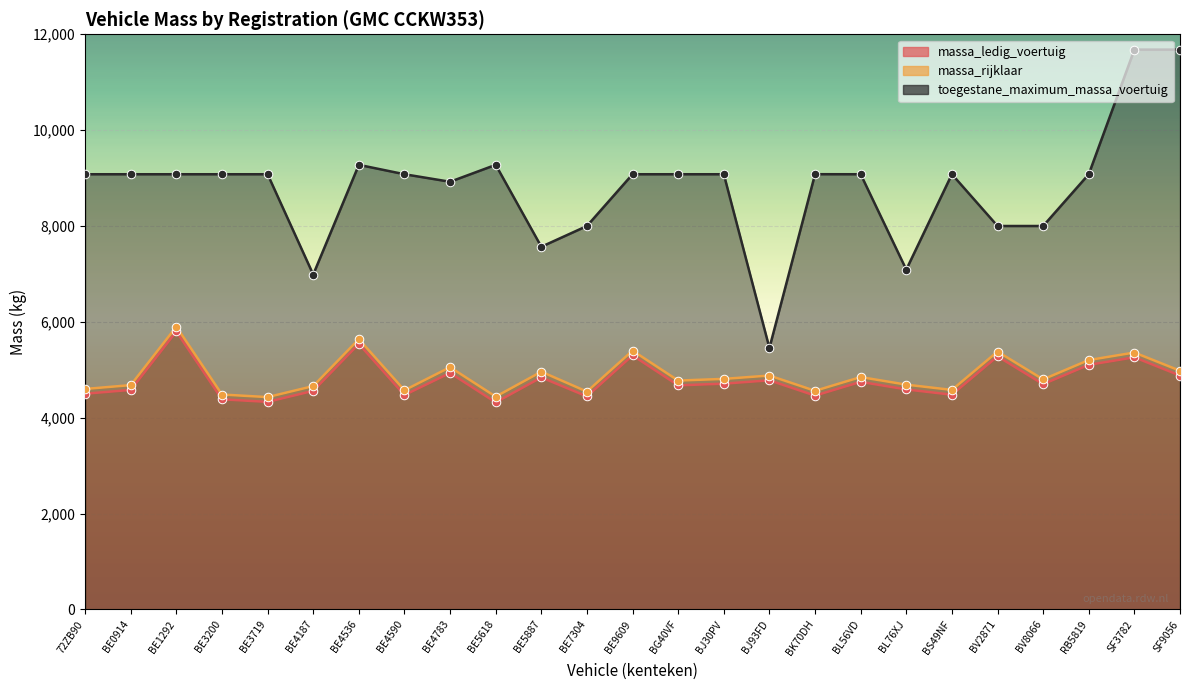

Which series contains the lowest Y value?

massa_ledig_voertuig